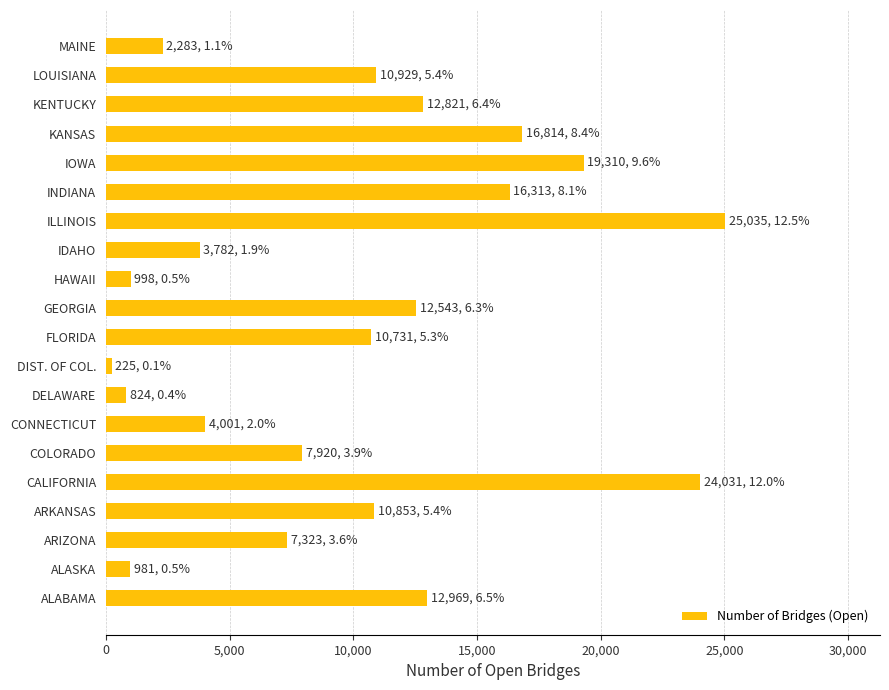

What is the difference between the second highest and second lowest values?

23207